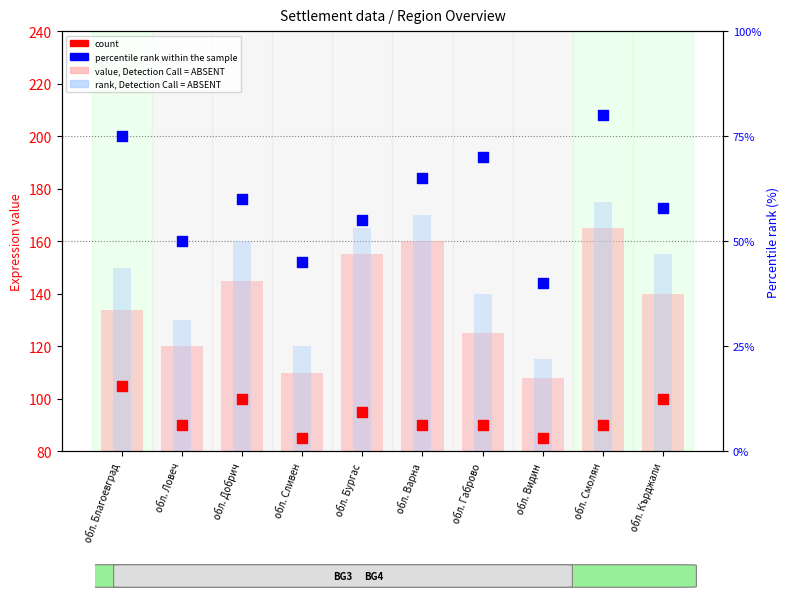

Which series has the largest total across all categories?

rank, Detection Call = ABSENT